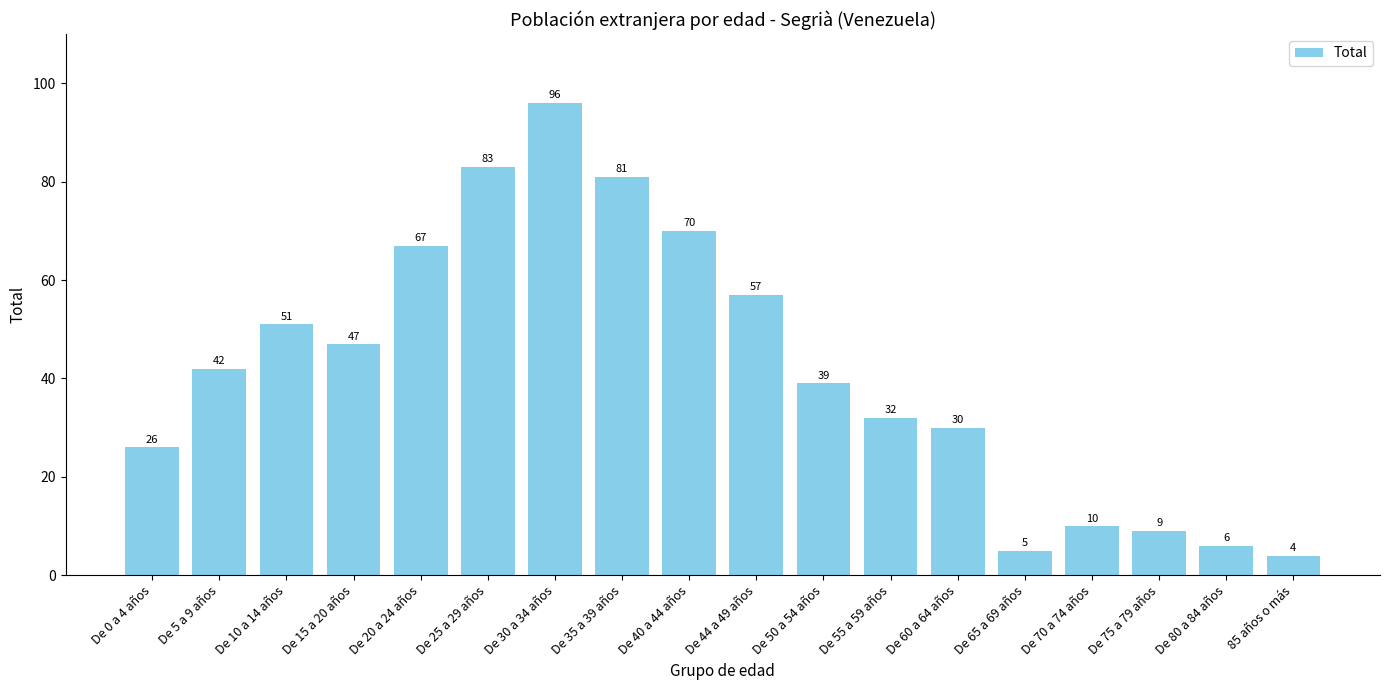

Rank the categories by value from highest to lowest.

De 30 a 34 años, De 25 a 29 años, De 35 a 39 años, De 40 a 44 años, De 20 a 24 años, De 44 a 49 años, De 10 a 14 años, De 15 a 20 años, De 5 a 9 años, De 50 a 54 años, De 55 a 59 años, De 60 a 64 años, De 0 a 4 años, De 70 a 74 años, De 75 a 79 años, De 80 a 84 años, De 65 a 69 años, 85 años o más